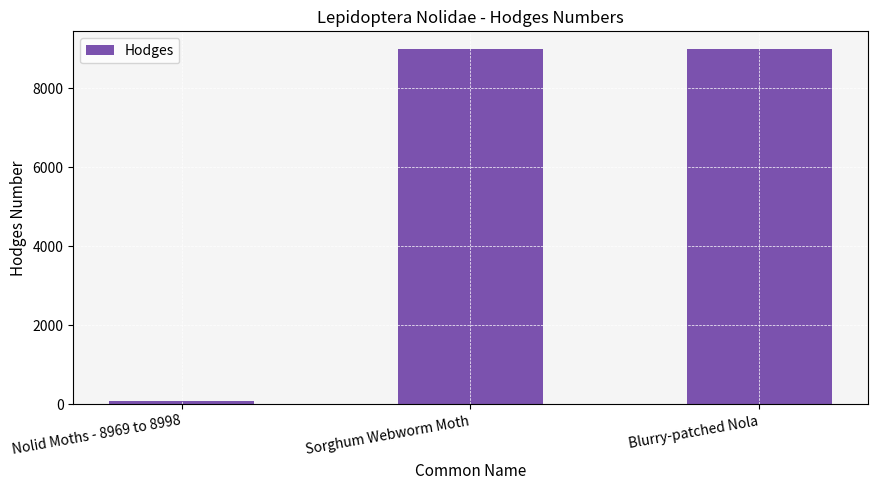

What is the greatest value displayed?

8991.0